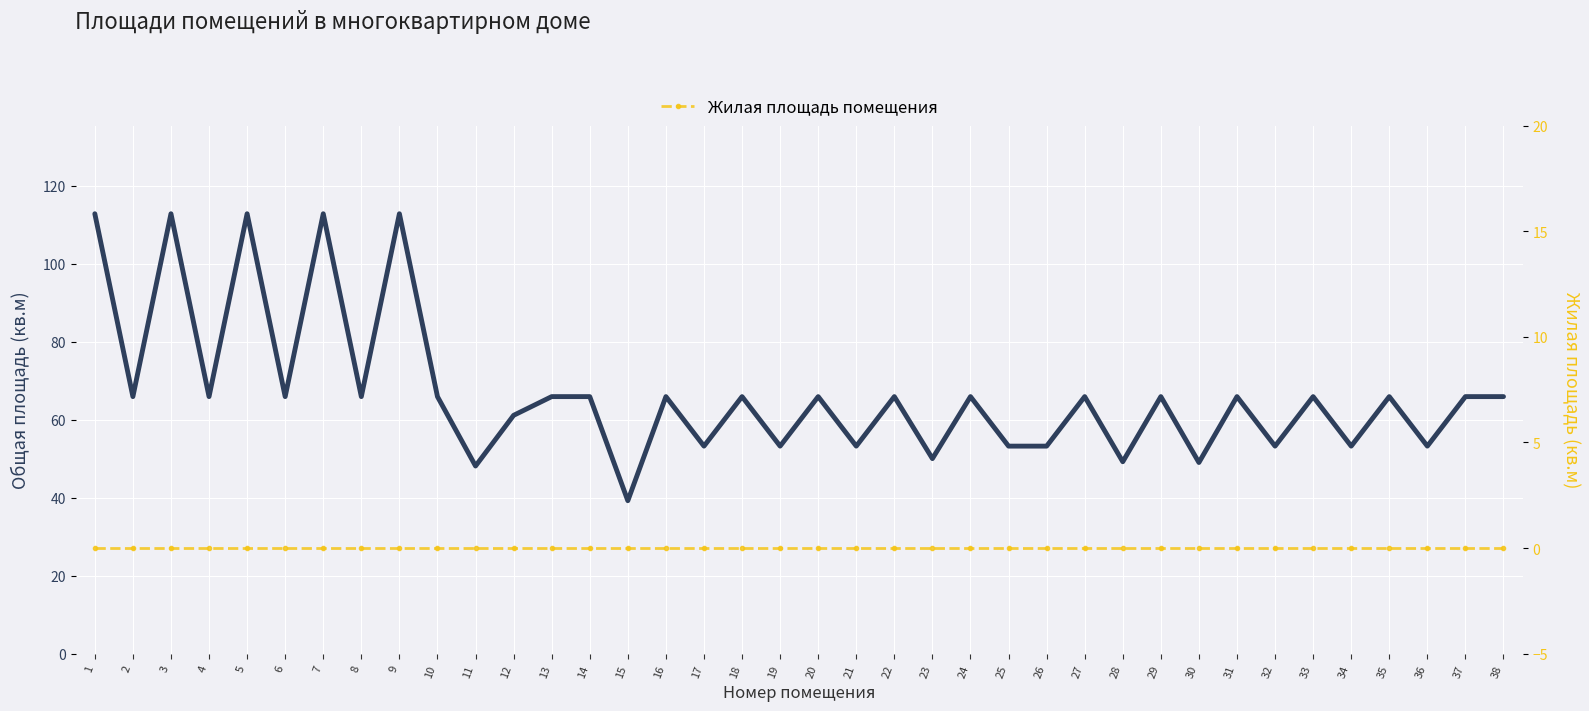

Reading left to right, what are all the values shown in this chart?

Общая площадь помещения: 1=112.8	2=65.9	3=112.8	4=65.9	5=112.8	6=65.9	7=112.8	8=65.9	9=112.8	10=65.9	11=48.1	12=61.1	13=65.9	14=65.9	15=39.2	16=65.9	17=53.2	18=65.9	19=53.2	20=65.9	21=53.2	22=65.9	23=50.0	24=65.9	25=53.2	26=53.2	27=65.9	28=49.2	29=65.9	30=49.0	31=65.9	32=53.2	33=65.9	34=53.2	35=65.9	36=53.2	37=65.9	38=65.9
Жилая площадь помещения: 1=0.0	2=0.0	3=0.0	4=0.0	5=0.0	6=0.0	7=0.0	8=0.0	9=0.0	10=0.0	11=0.0	12=0.0	13=0.0	14=0.0	15=0.0	16=0.0	17=0.0	18=0.0	19=0.0	20=0.0	21=0.0	22=0.0	23=0.0	24=0.0	25=0.0	26=0.0	27=0.0	28=0.0	29=0.0	30=0.0	31=0.0	32=0.0	33=0.0	34=0.0	35=0.0	36=0.0	37=0.0	38=0.0